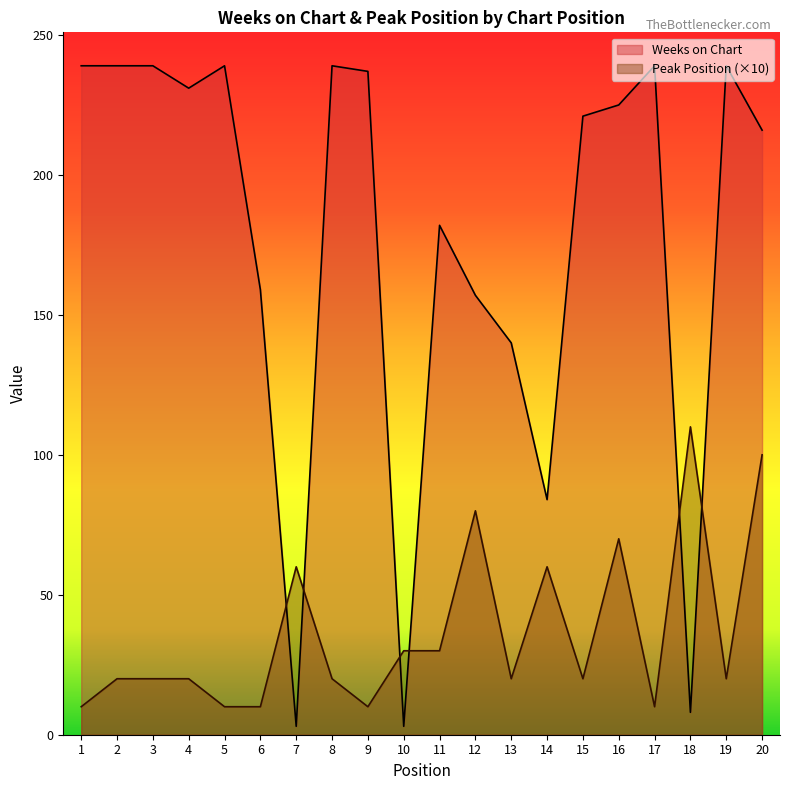

How many data points in Weeks on Chart are above 225?

9